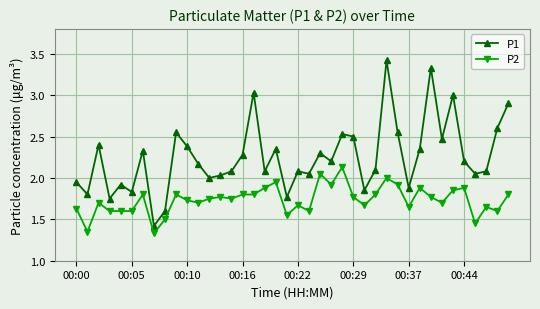

List the series in order of their peak value, lowest first.

P2, P1